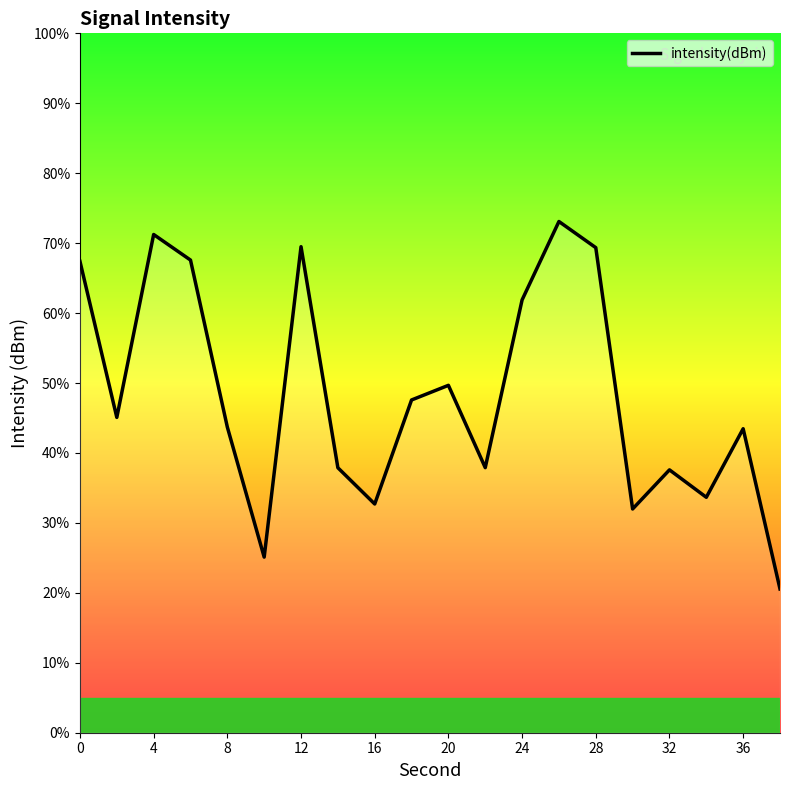

What is the difference between the maximum and minimum values?

52.5